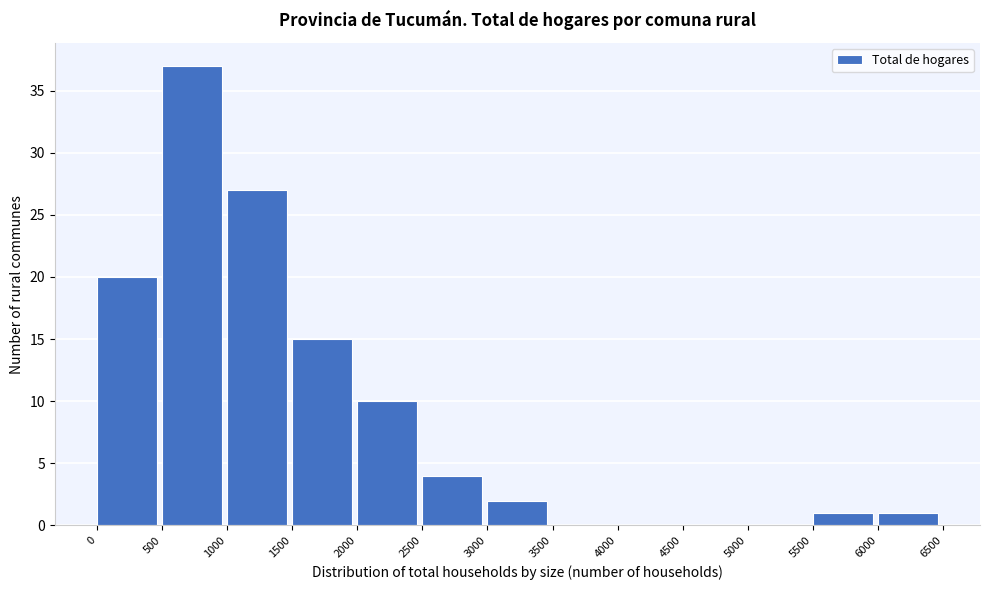

Over which range of the x-axis is the bar tallest?

500 to 1000